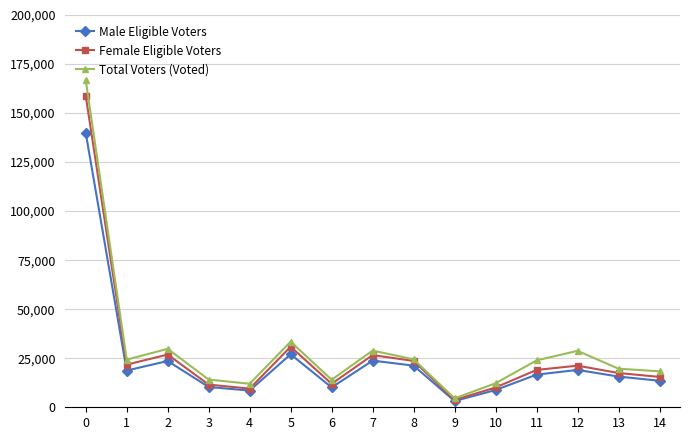

At which category does Male Eligible Voters reach its first local valley?

1